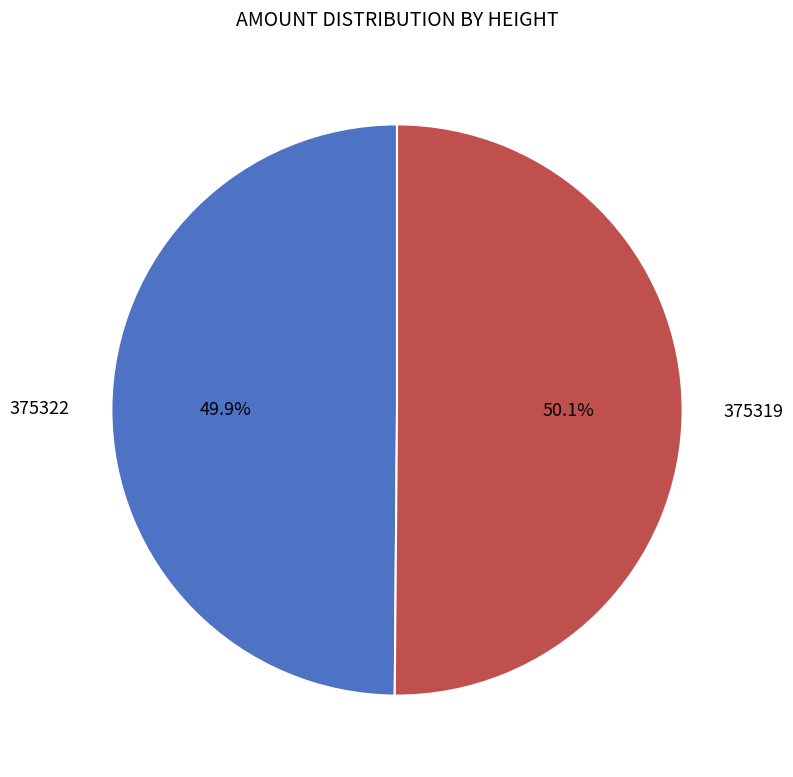

Is there a majority slice in this chart?

Yes